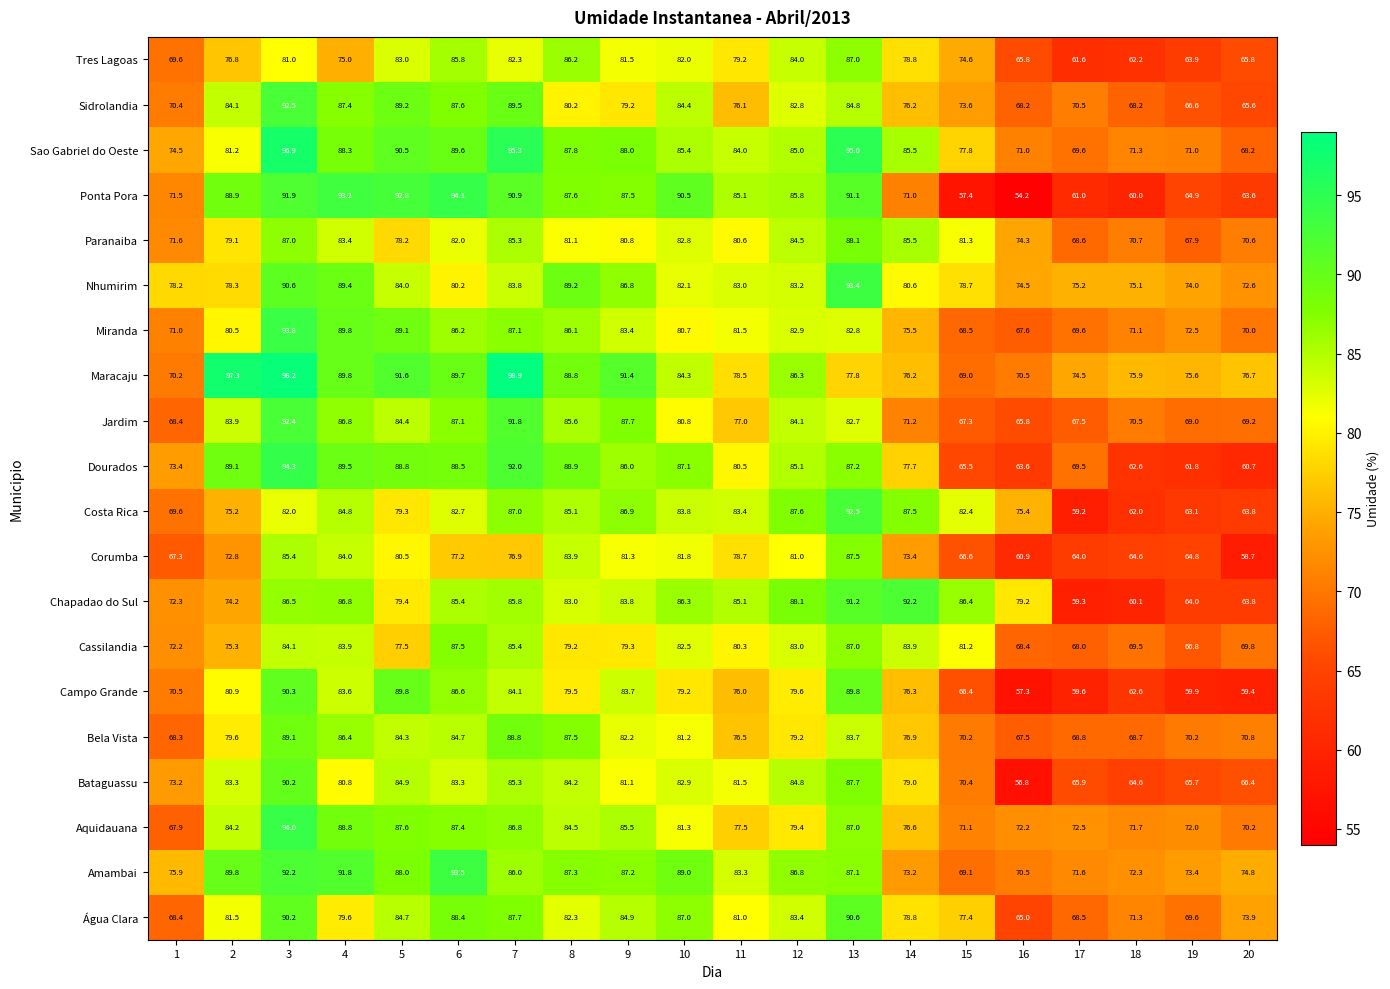

List the labels in order of Nhumirim value, largest first.

13, 3, 4, 8, 9, 5, 7, 12, 11, 10, 14, 6, 15, 2, 1, 17, 18, 16, 19, 20